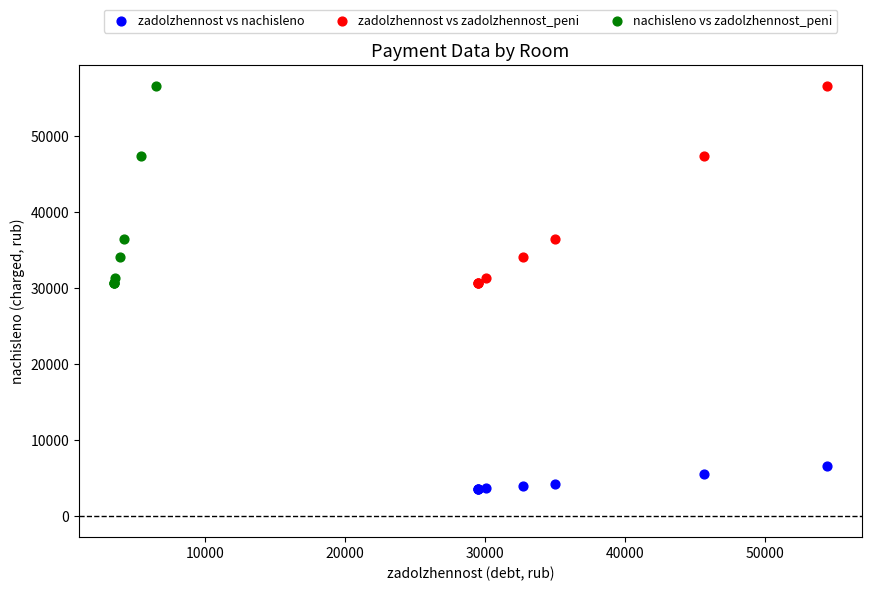

Which series reaches the minimum Y coordinate?

zadolzhennost vs nachisleno